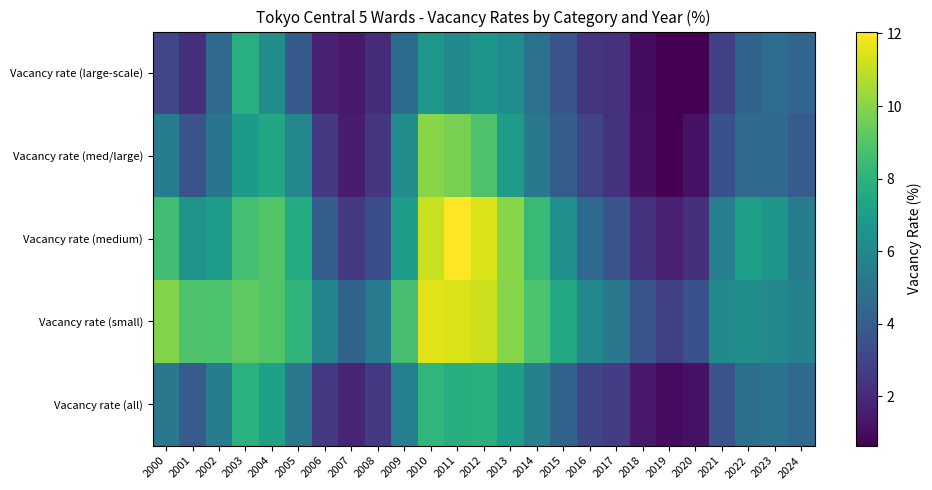

Which series has the largest total across all categories?

Vacancy rate (small)